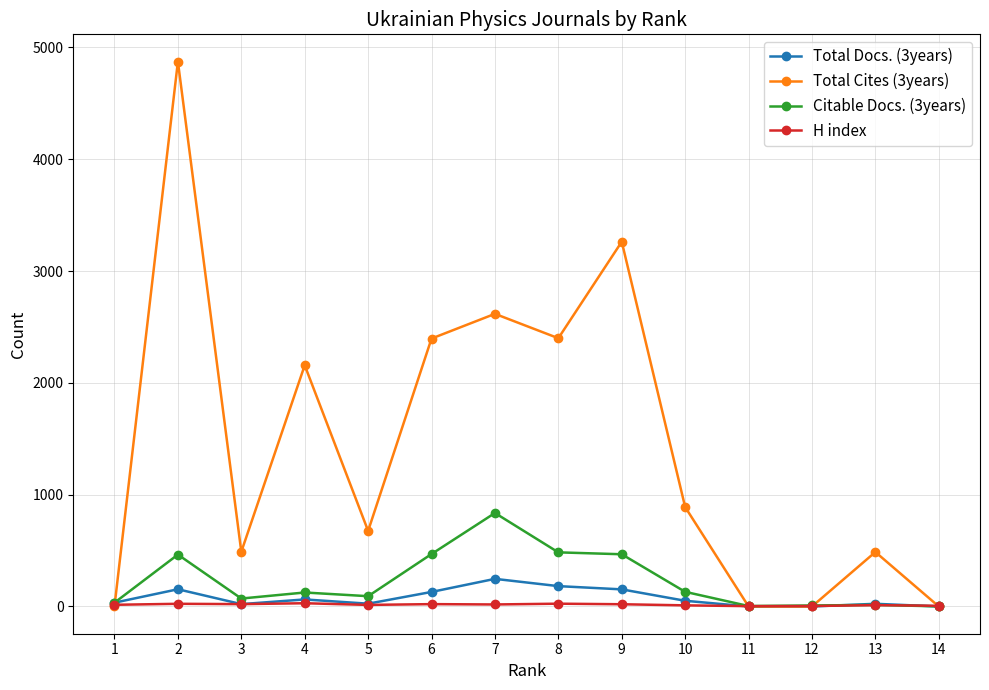

What is the difference between the second highest and minimum values in the Total Docs. (3years) series?

182